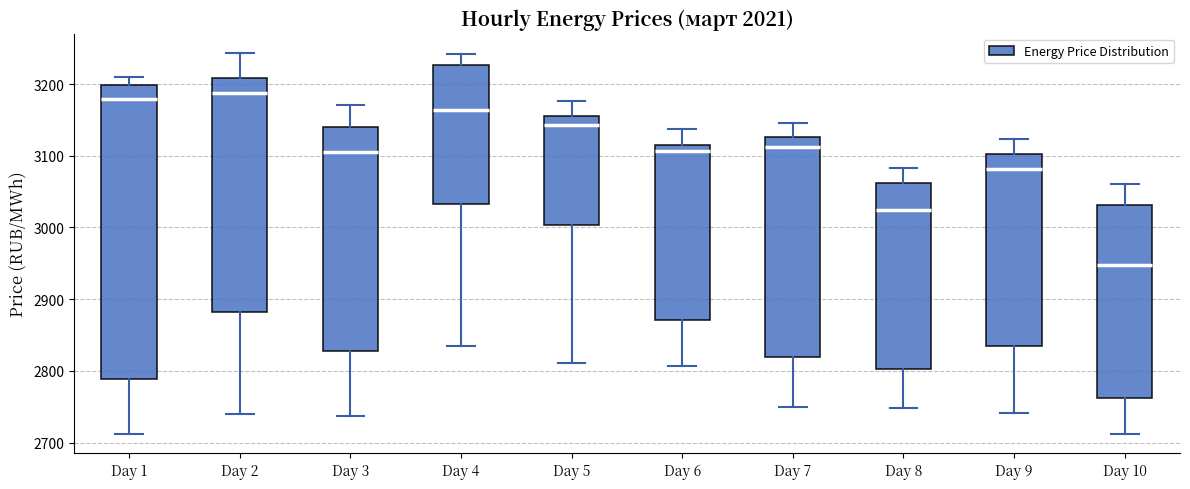

Reading left to right, read every box against the y-axis: the position of its median line, the range the box covers, and the ends of its whiskers. The values are not printed on the chart, so give them approximately, as read against the axis.

Day 1: median 3180, box 2790 to 3200, whiskers 2710 to 3210
Day 2: median 3190, box 2880 to 3210, whiskers 2740 to 3240
Day 3: median 3110, box 2830 to 3140, whiskers 2740 to 3170
Day 4: median 3160, box 3030 to 3230, whiskers 2830 to 3240
Day 5: median 3140, box 3000 to 3160, whiskers 2810 to 3180
Day 6: median 3110, box 2870 to 3120, whiskers 2810 to 3140
Day 7: median 3110, box 2820 to 3130, whiskers 2750 to 3150
Day 8: median 3020, box 2800 to 3060, whiskers 2750 to 3080
Day 9: median 3080, box 2830 to 3100, whiskers 2740 to 3120
Day 10: median 2950, box 2760 to 3030, whiskers 2710 to 3060